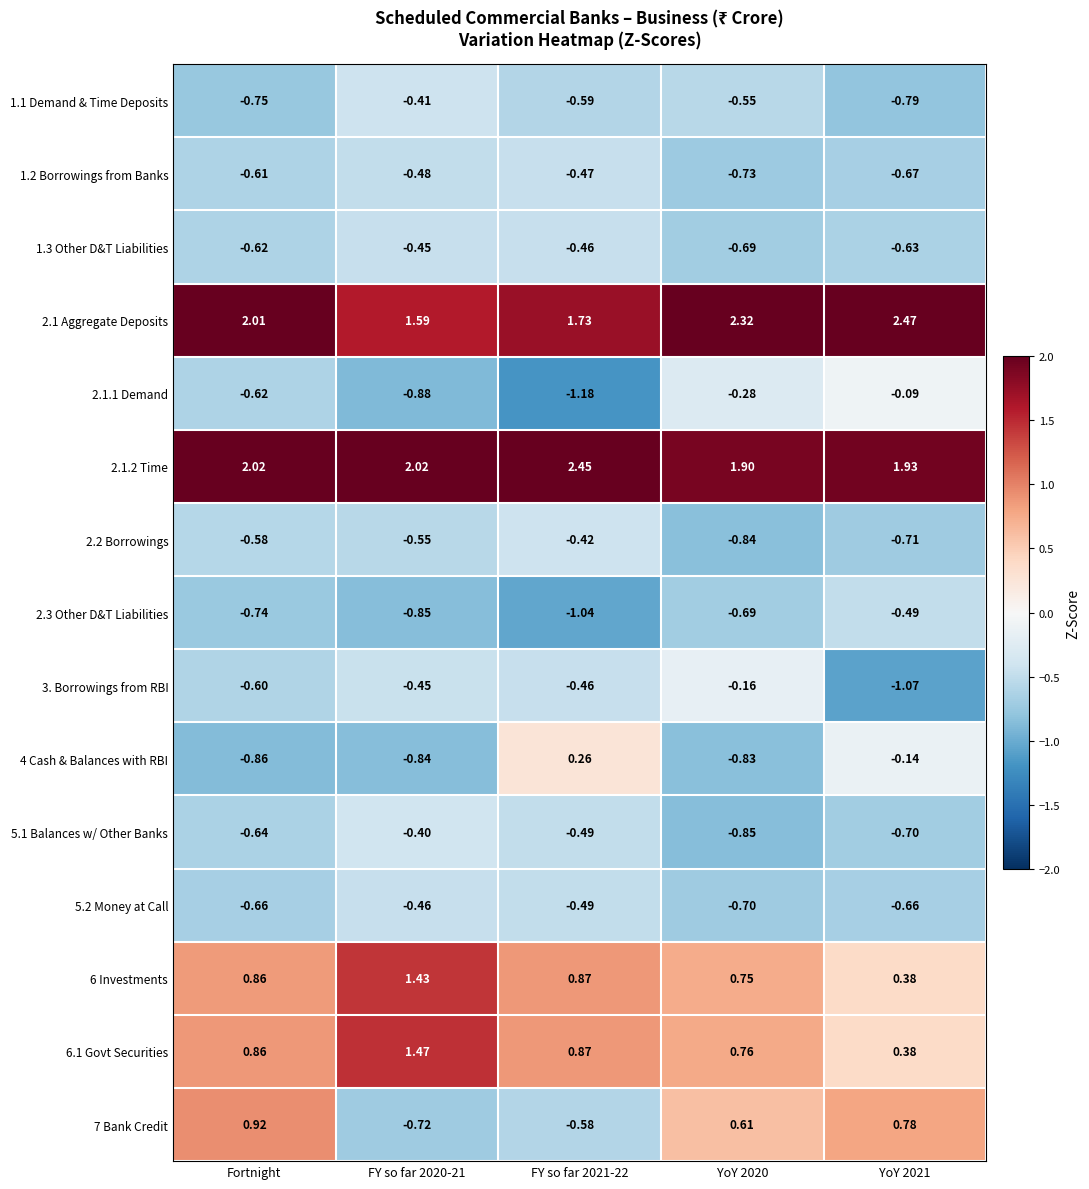

Is the value of 2.1 Aggregate Deposits at YoY 2021 greater than the value of 2.1.1 Demand at FY so far 2021-22?

Yes